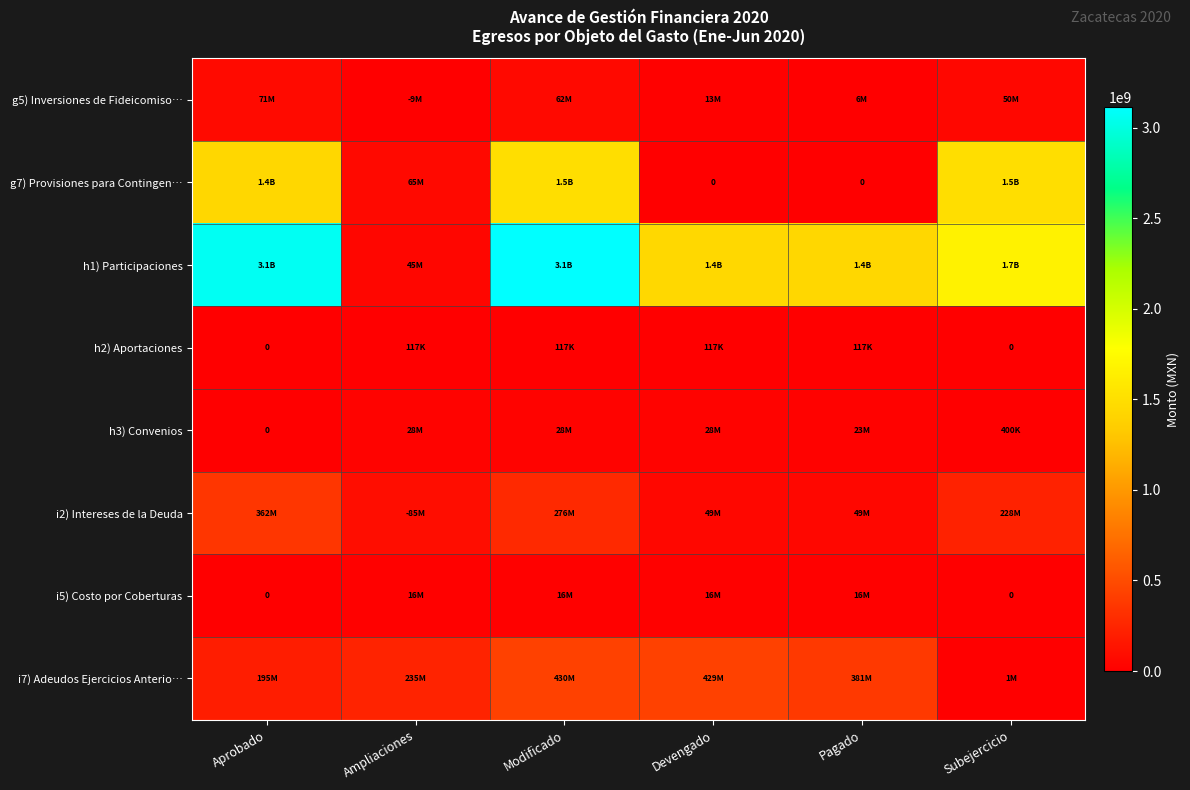

What is the sum of all i5) Costo por Coberturas values?

62123782.2